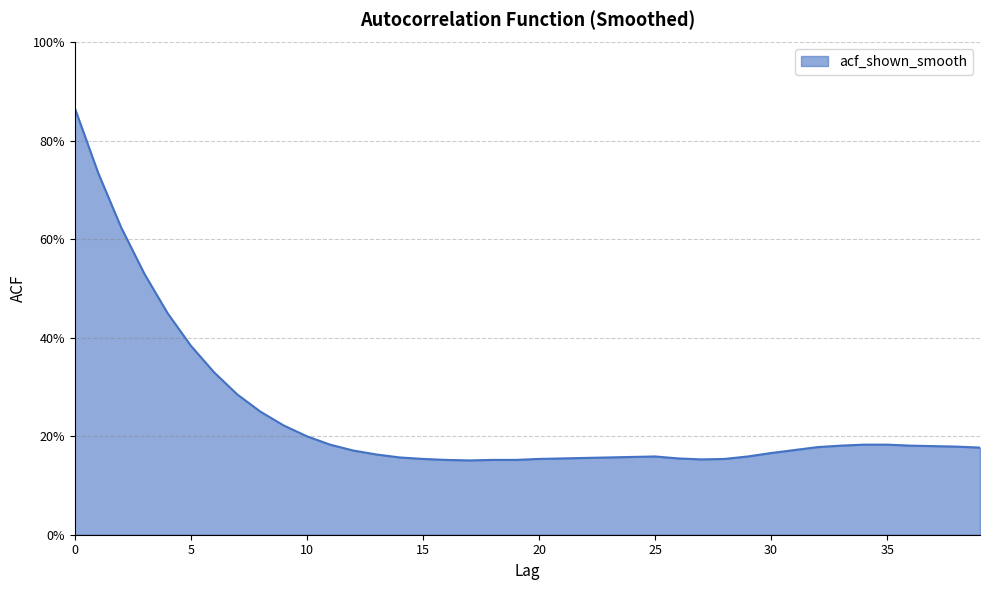

Does the chart display data point markers on the line(s)?

No